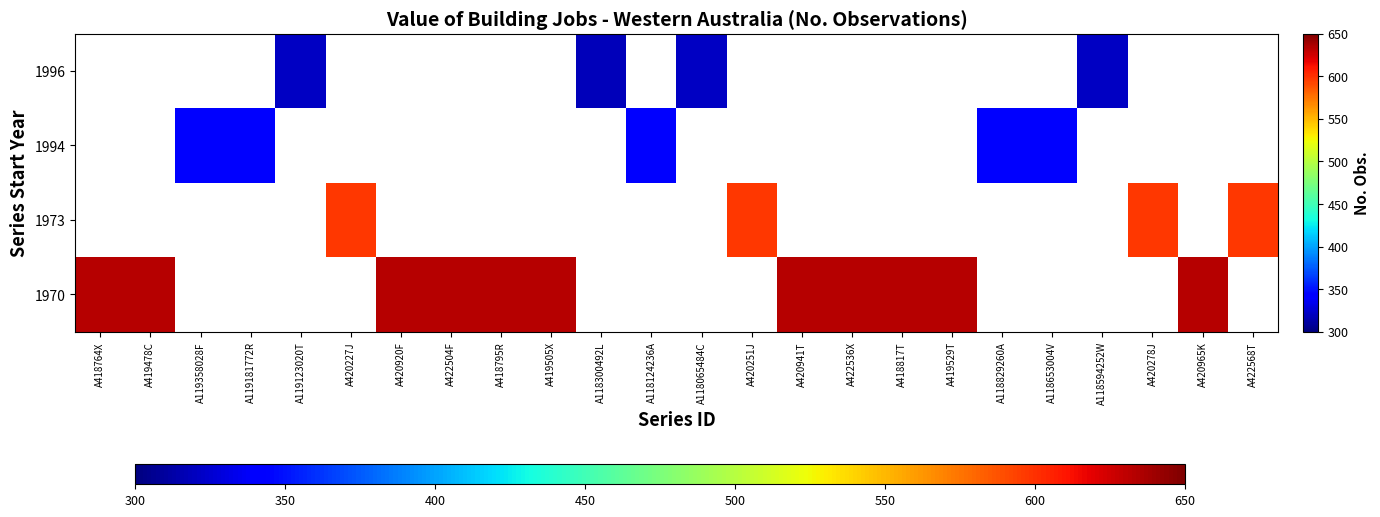

What is the greatest value displayed?

633.0